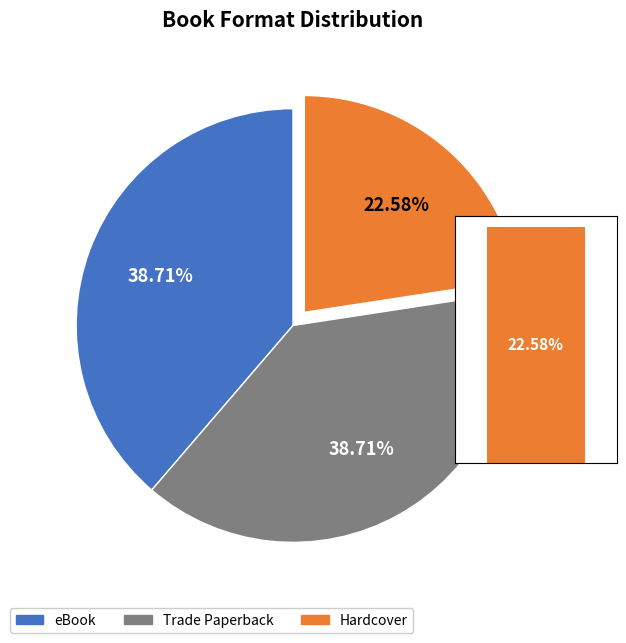

To the nearest percent, what is the combined percentage of Trade Paperback and eBook?

77%